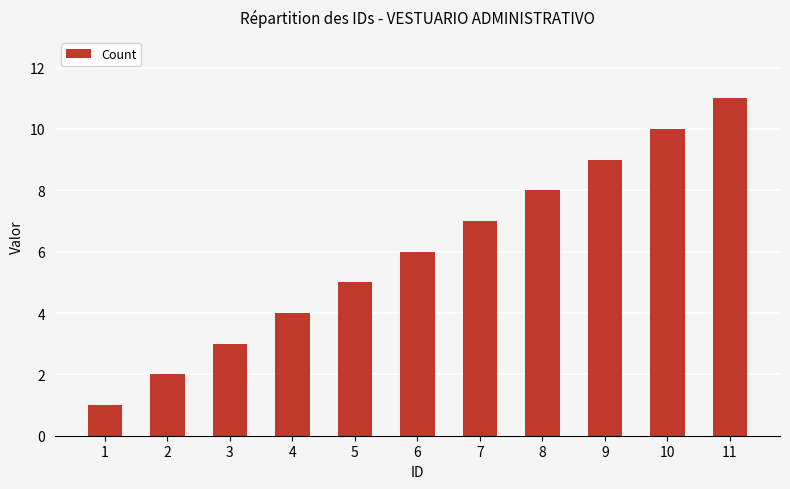

Between 8 and 10, which is larger?

10